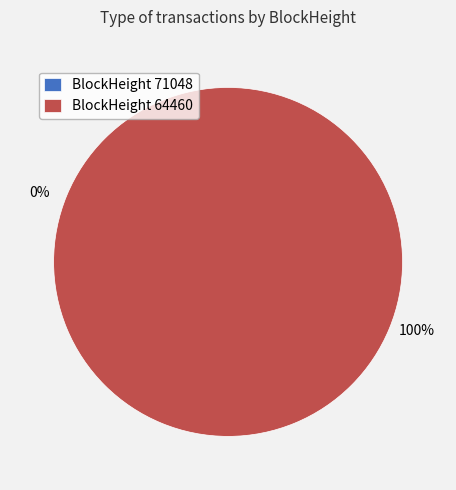

To the nearest percent, what percentage of the pie is 64460?

100%